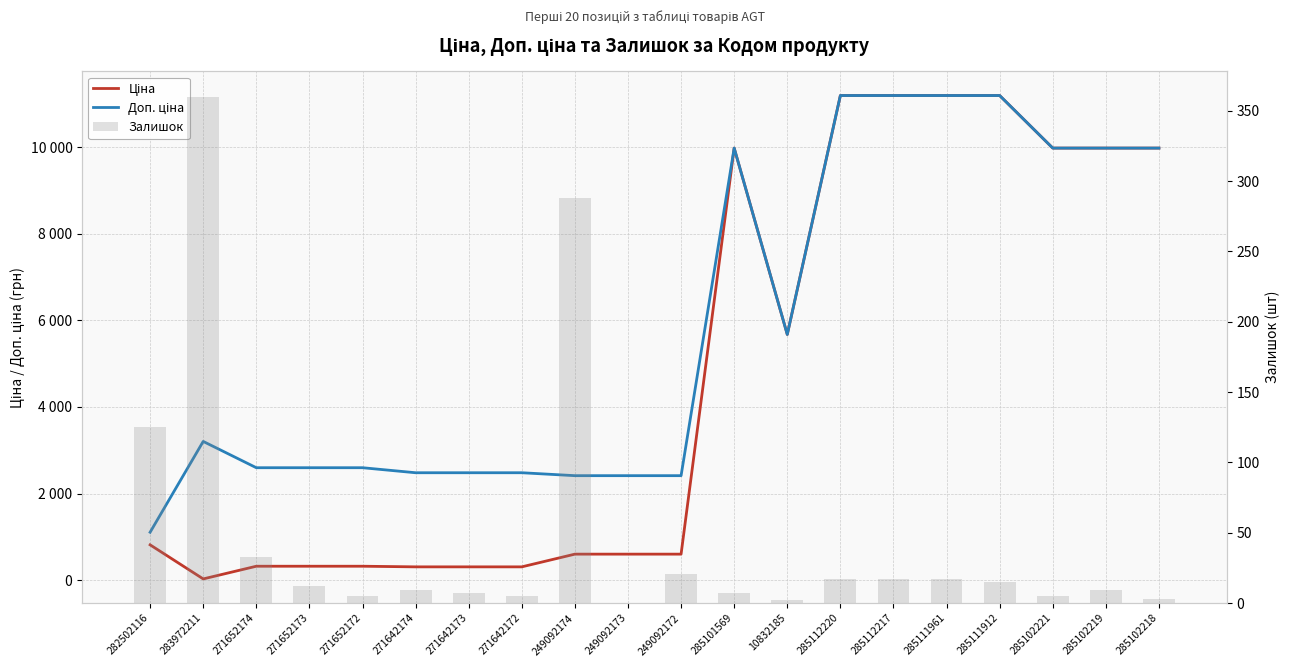

What is the approximate value of Доп. ціна at 285102221?

9975.0